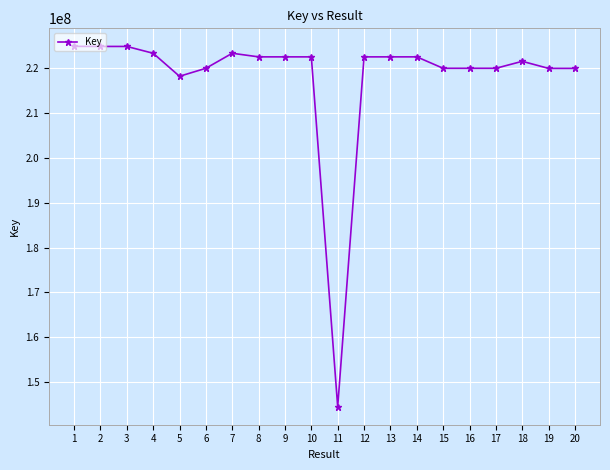

What is the sum of all values?

4359892291